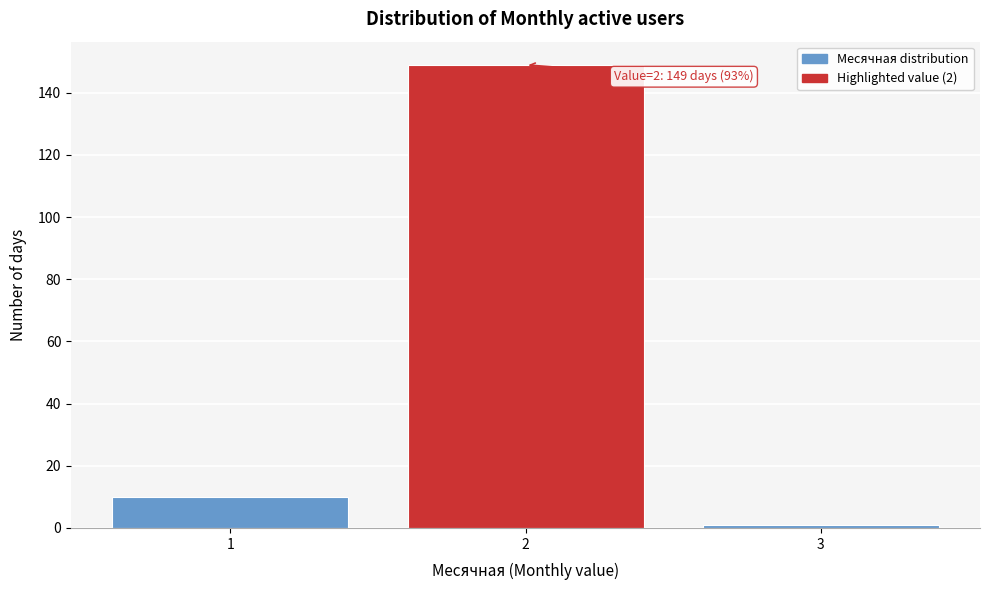

Reading left to right, what are all the values shown in this chart?

1=10	2=149	3=1